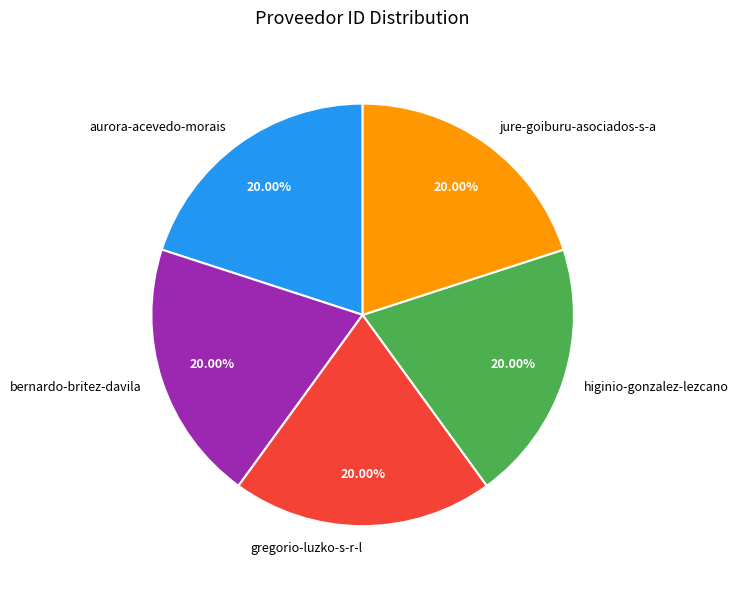

Count the number of slices in the pie.

5